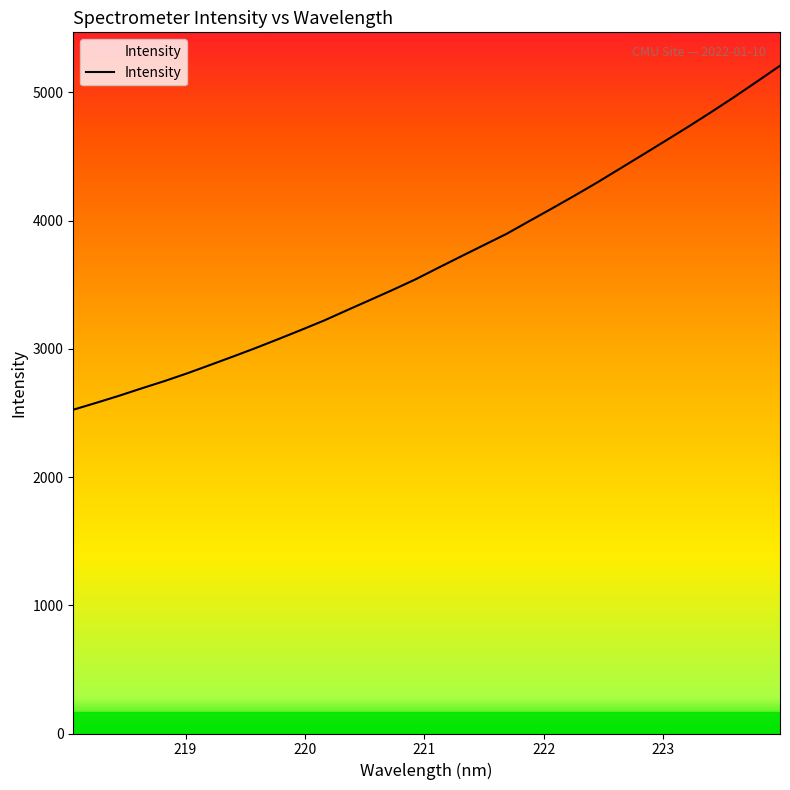

What is the greatest value displayed?

5208.8